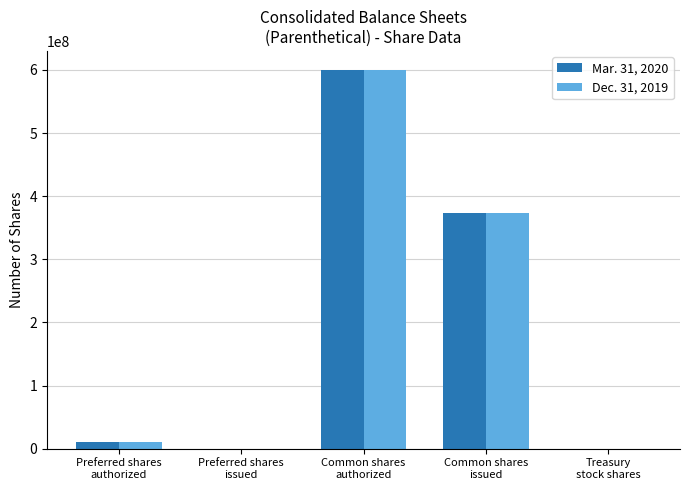

What is the maximum value shown in the chart?

600000000